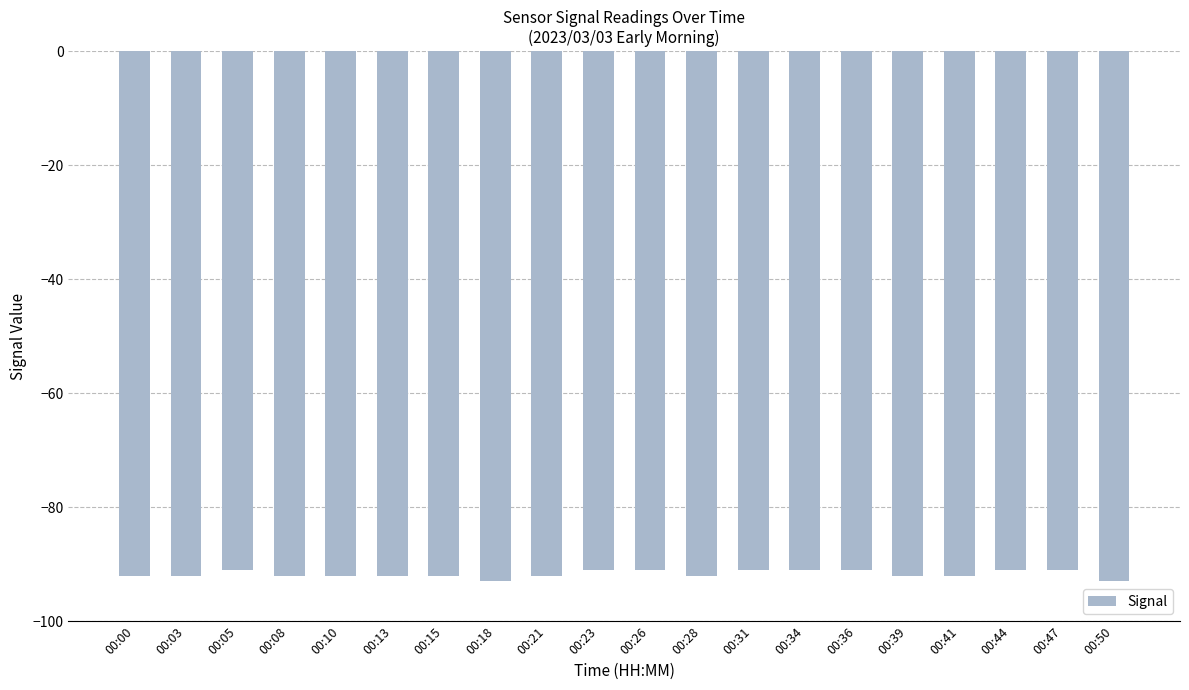

At which label does the data first exceed -92?

00:05